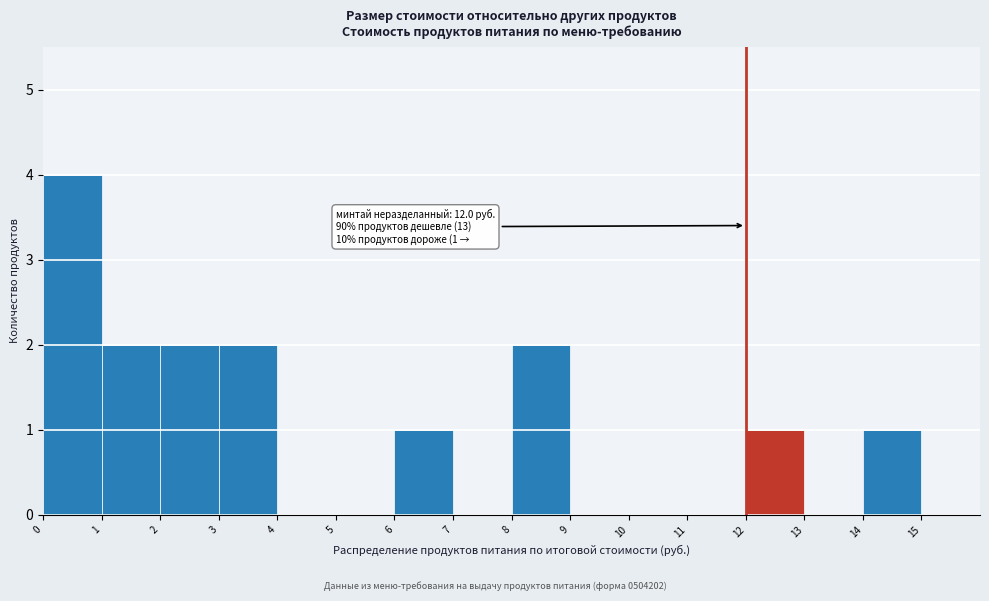

Over which range of the x-axis is the bar tallest?

0 to 1